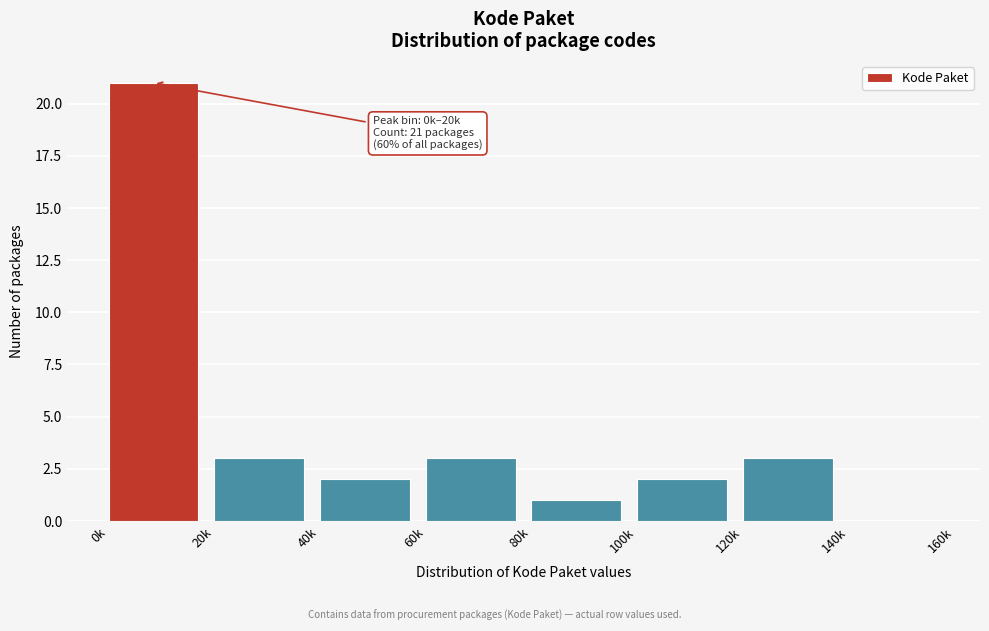

Reading left to right, transcribe all the data shown in this chart.

0k=21	20k=3	40k=2	60k=3	80k=1	100k=2	120k=3	140k=0